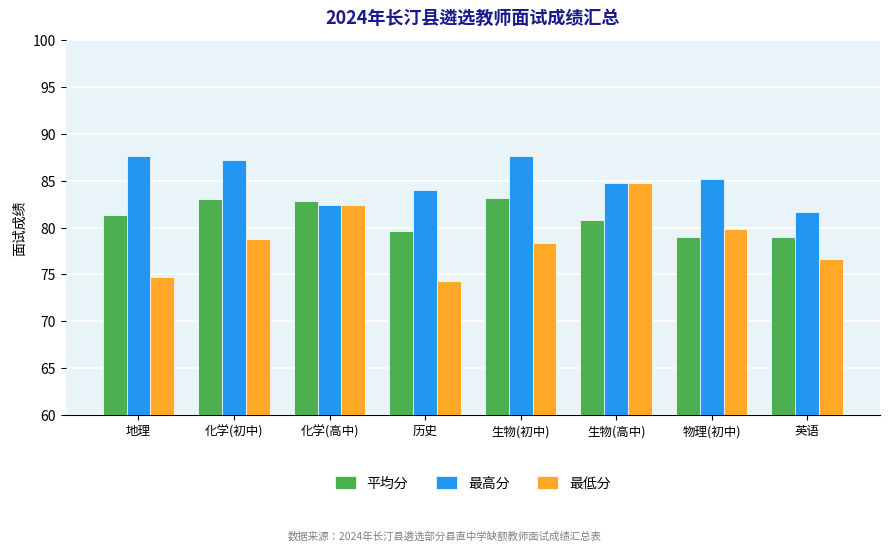

How many bars are there in total?

24